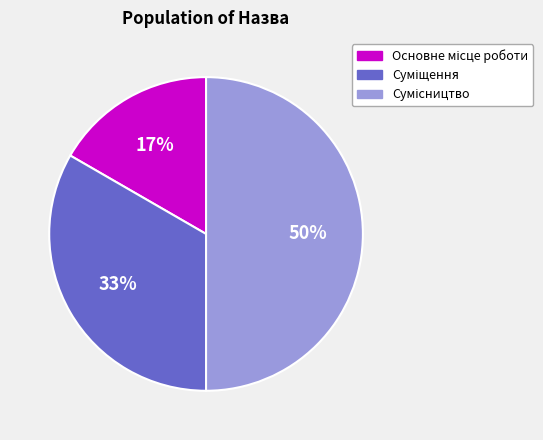

To the nearest percent, what is the average slice percentage?

33%